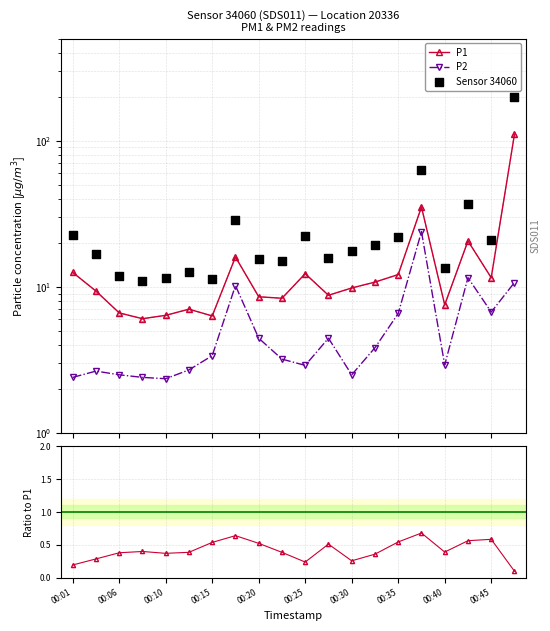

At which category is the sum across all series the highest?

19